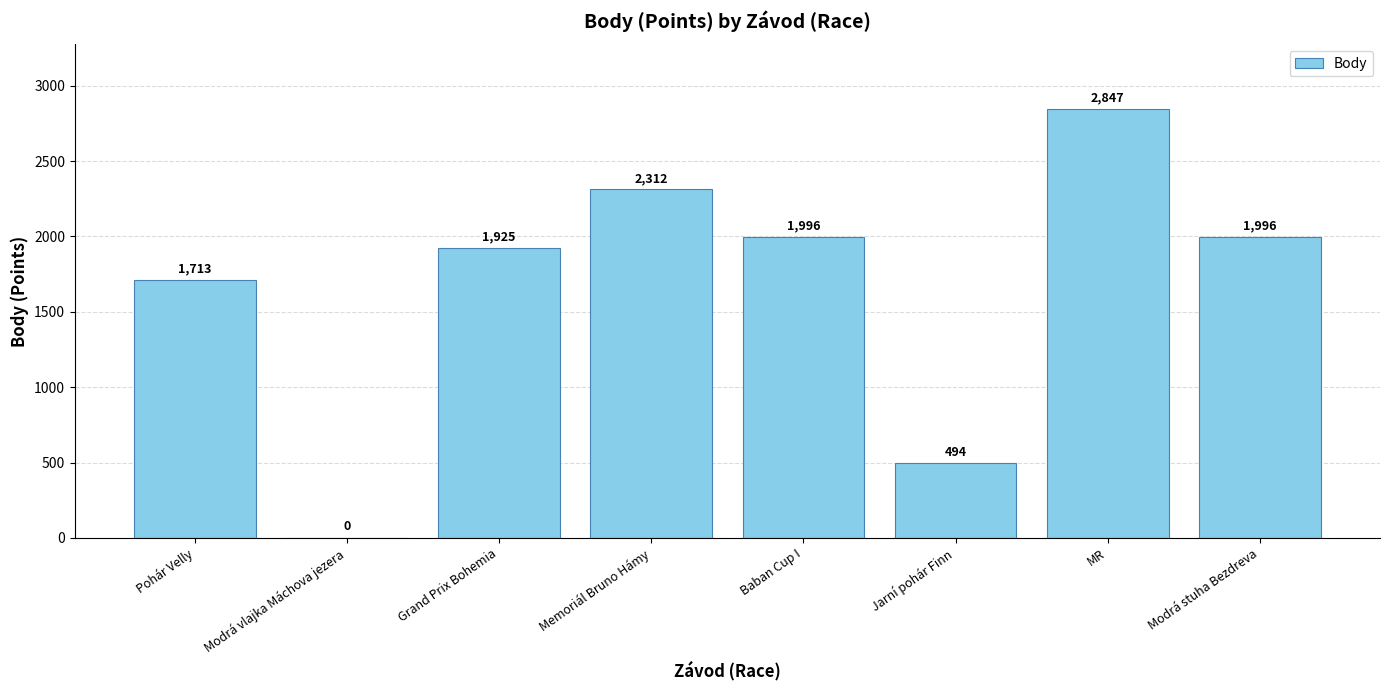

Are the bars horizontal?

No